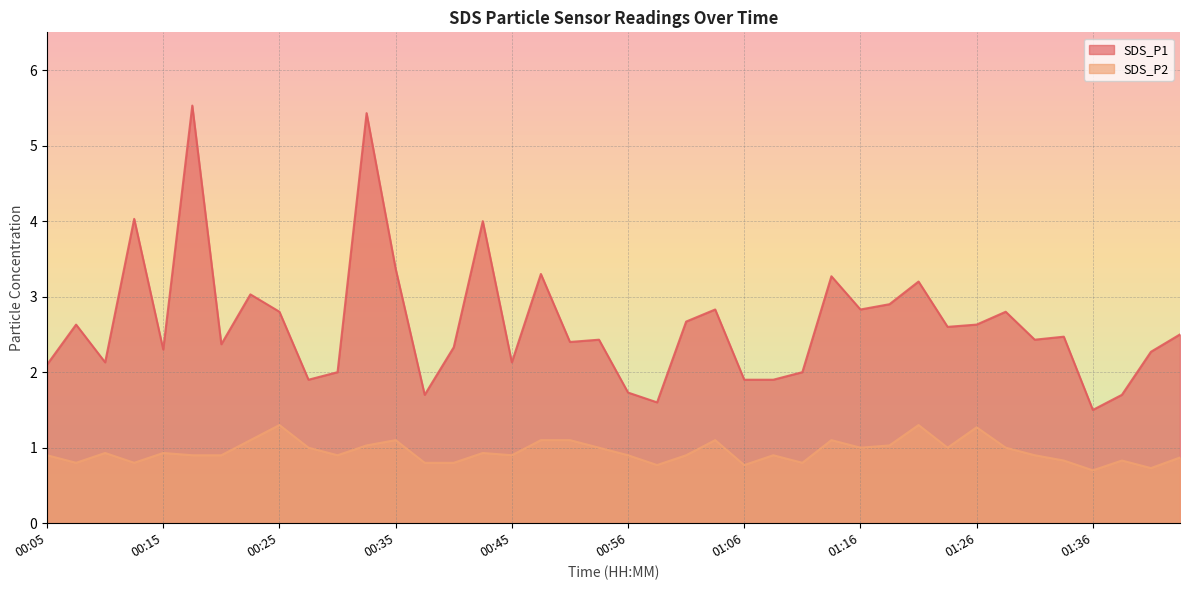

What is the difference between the maximum and minimum values in the SDS_P1 series?

4.0